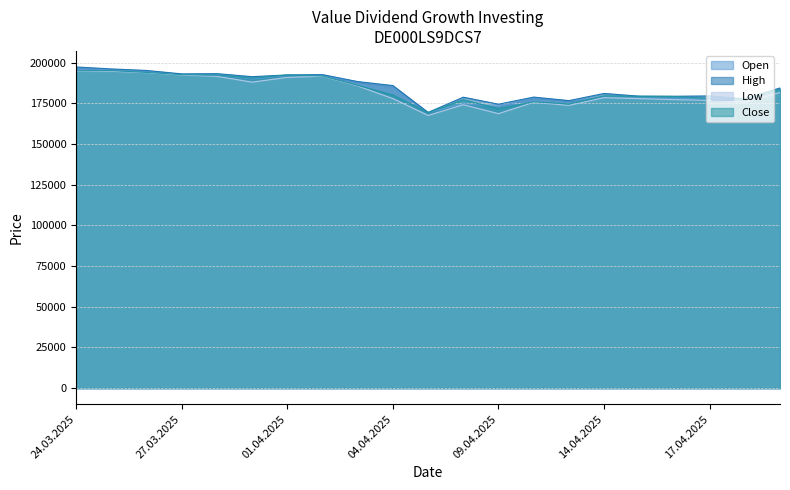

What position from the left is 22.04.2025?

20